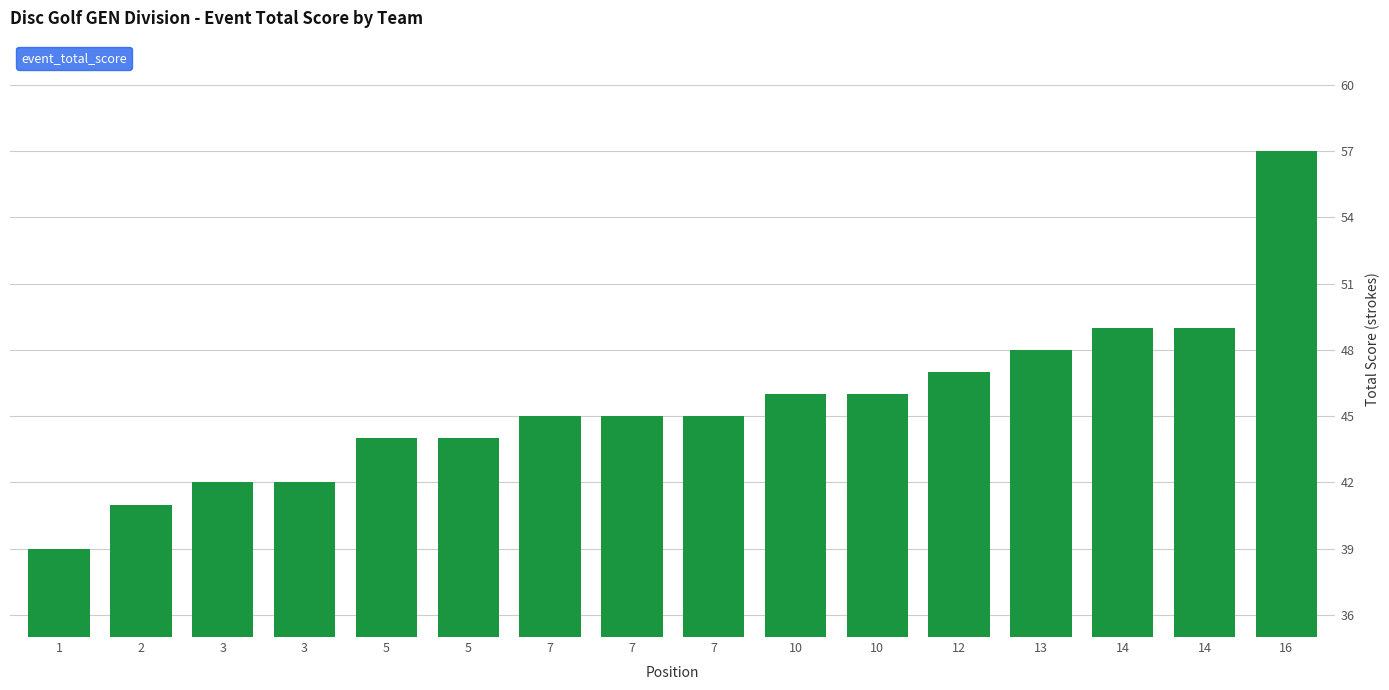

At which category does the chart reach its peak across all series?

16